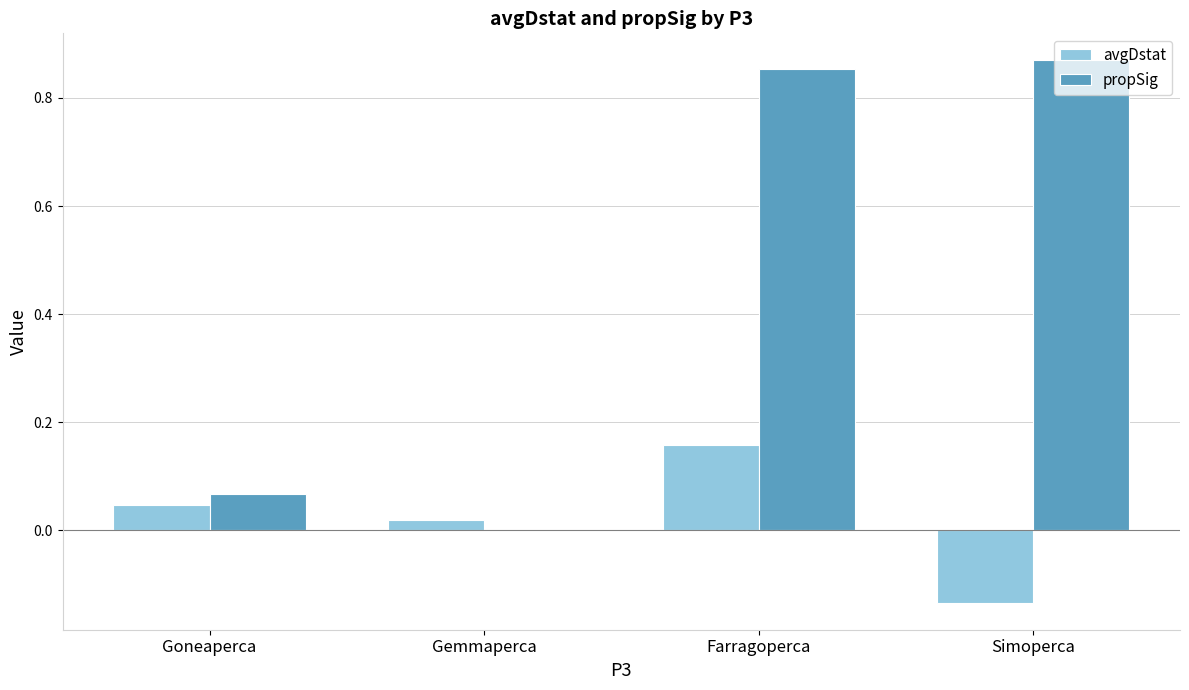

How many groups of bars are there?

4